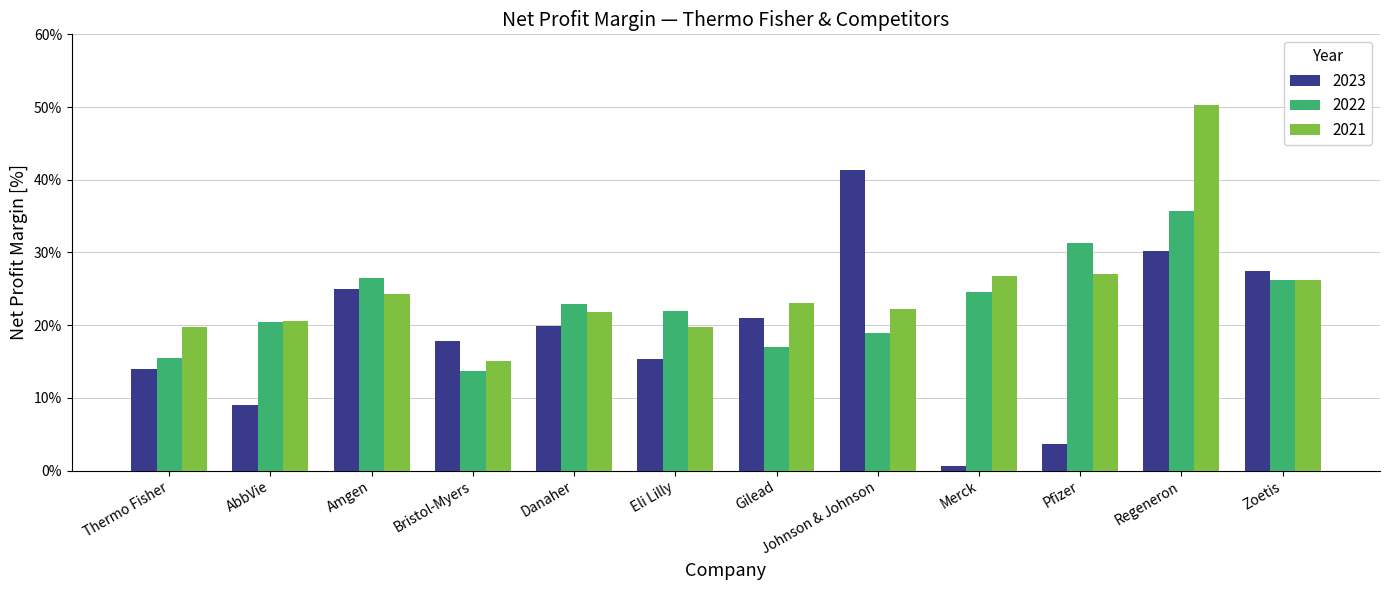

At Eli Lilly, list the series in order from smallest to largest.

2023, 2021, 2022